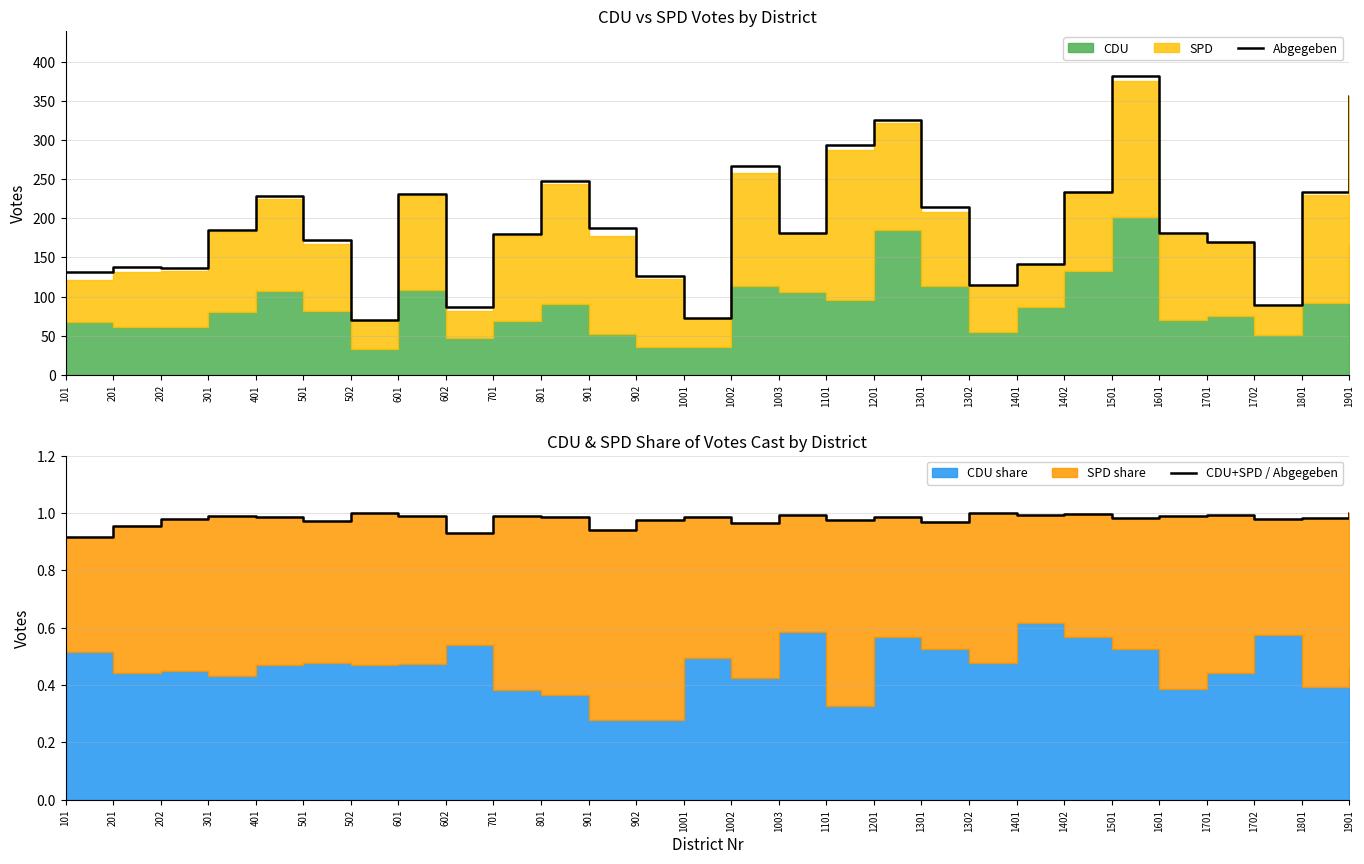

The Abgegeben series shows 149 at 1402. True or false?

False